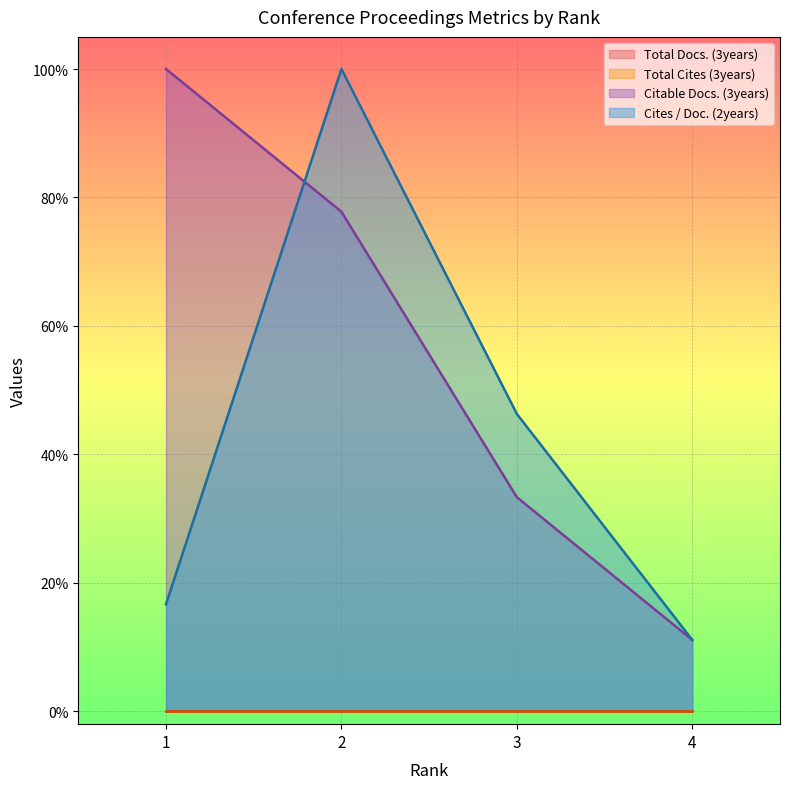

Rank the categories by Cites / Doc. (2years) value from highest to lowest.

2, 3, 1, 4